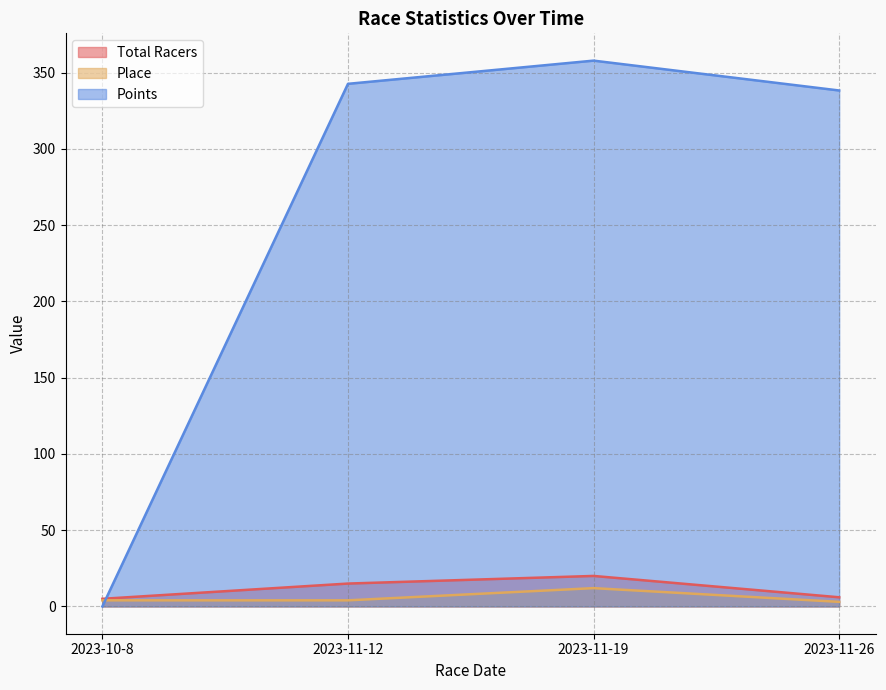

What is the highest value of the Points series?

358.0